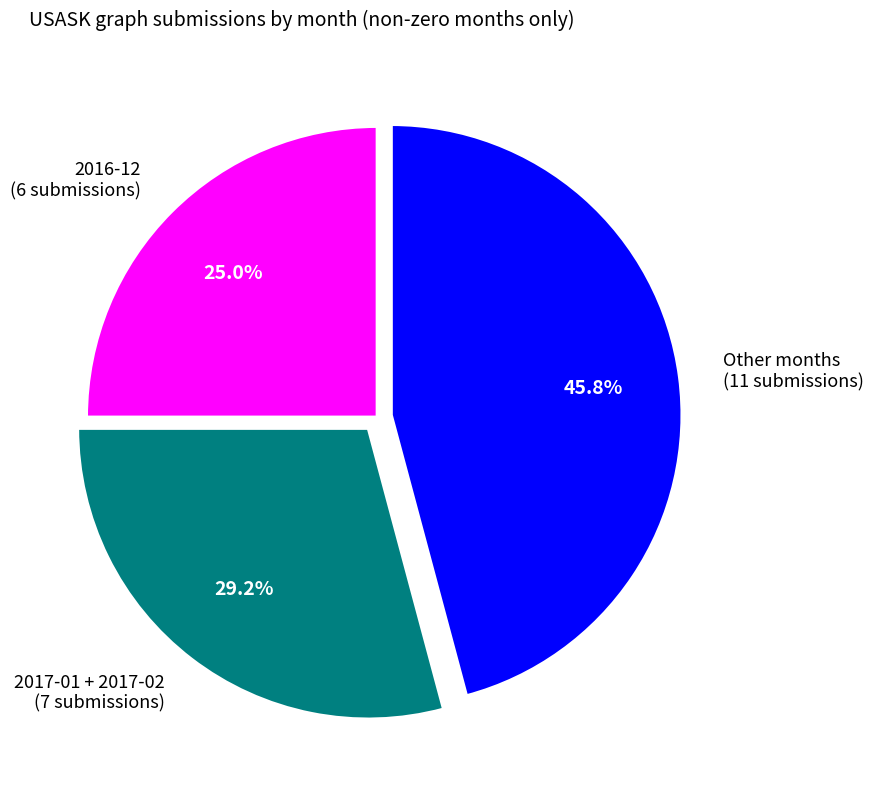

Rank the categories by value from lowest to highest.

2016-12 (6 submissions), 2017-01 + 2017-02 (7 submissions), Other months (11 submissions)